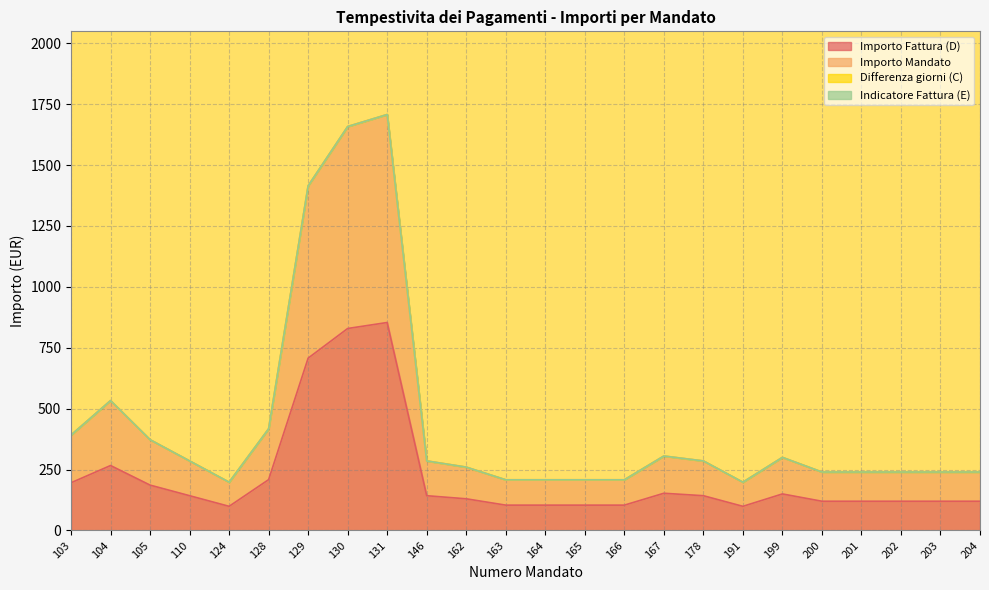

Rank the categories by Importo Mandato value from highest to lowest.

131, 130, 129, 104, 128, 103, 105, 167, 199, 110, 146, 178, 162, 200, 201, 202, 203, 204, 163, 164, 165, 166, 124, 191